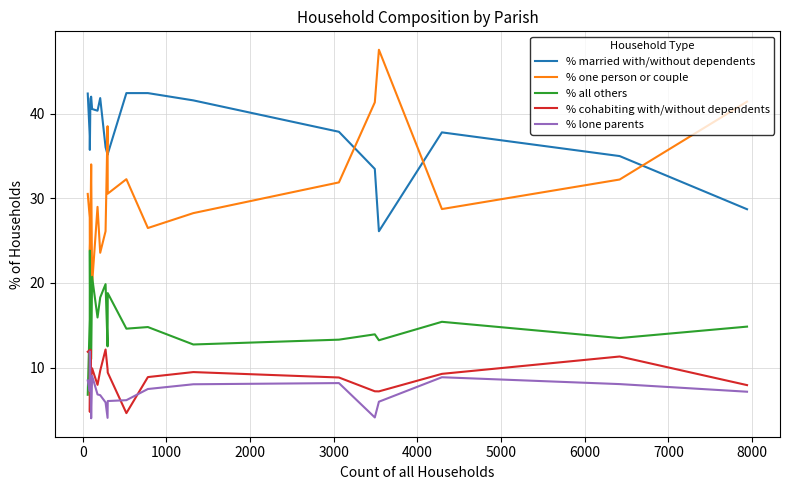

Which series has the widest spread of values?

% one person or couple